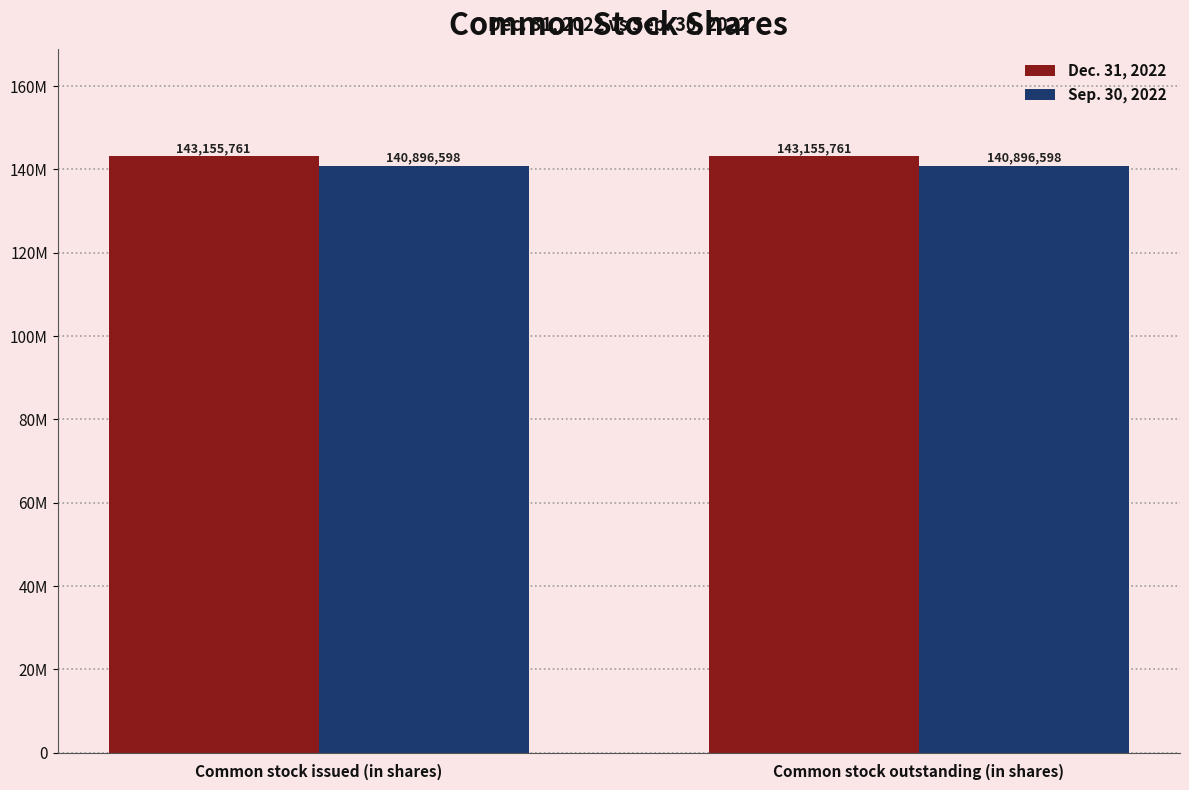

The Dec. 31, 2022 series shows 36635126 at Common stock outstanding (in shares). True or false?

False